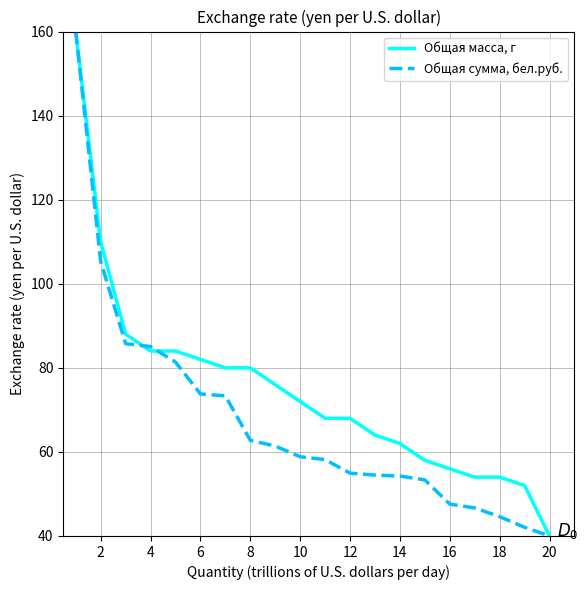

What is the smallest value displayed?

40.0